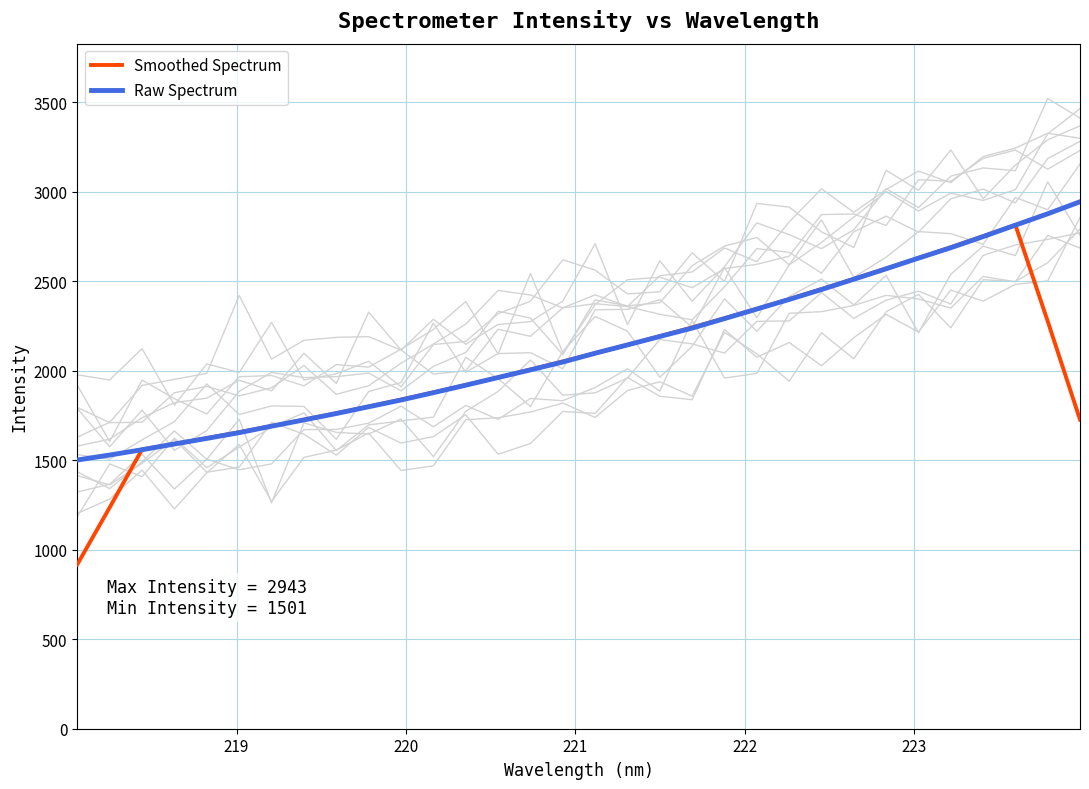

What is the sum of all Raw Spectrum values?

68004.6